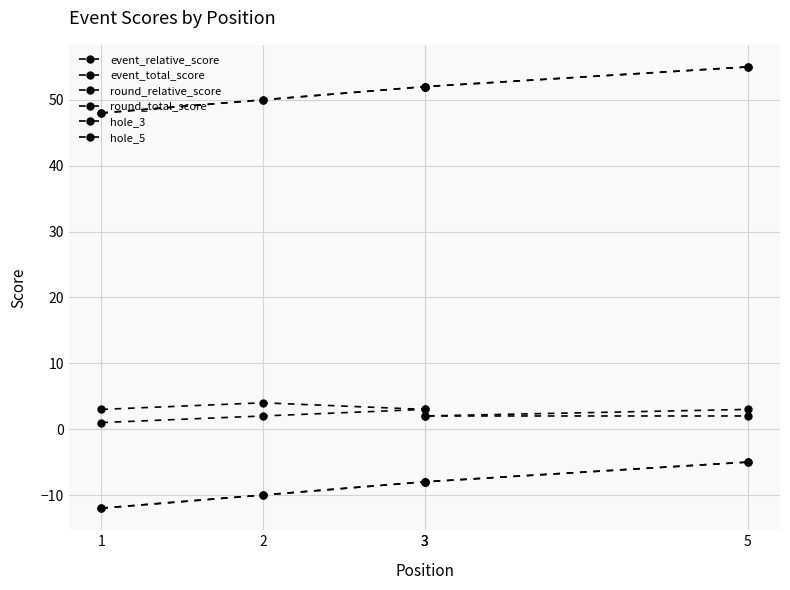

What is the spread (max minus min) of values at 3?

60